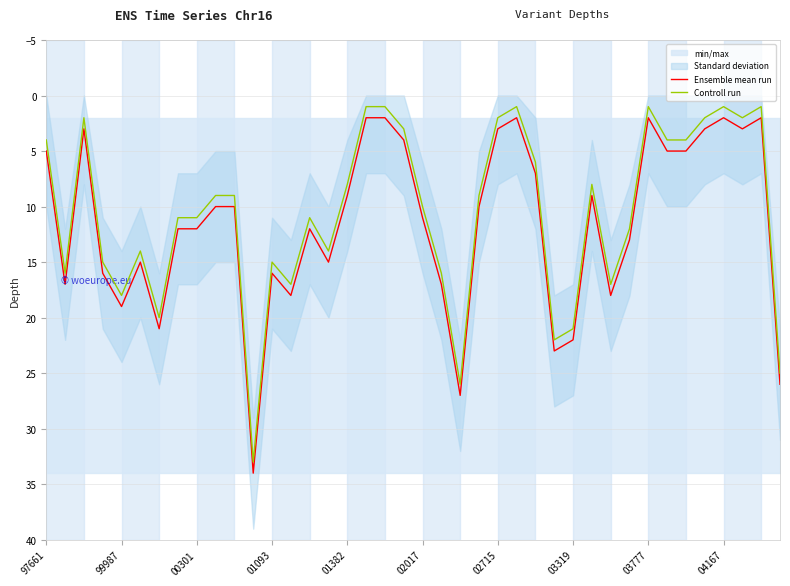

What is the total value across all series at 33?

9